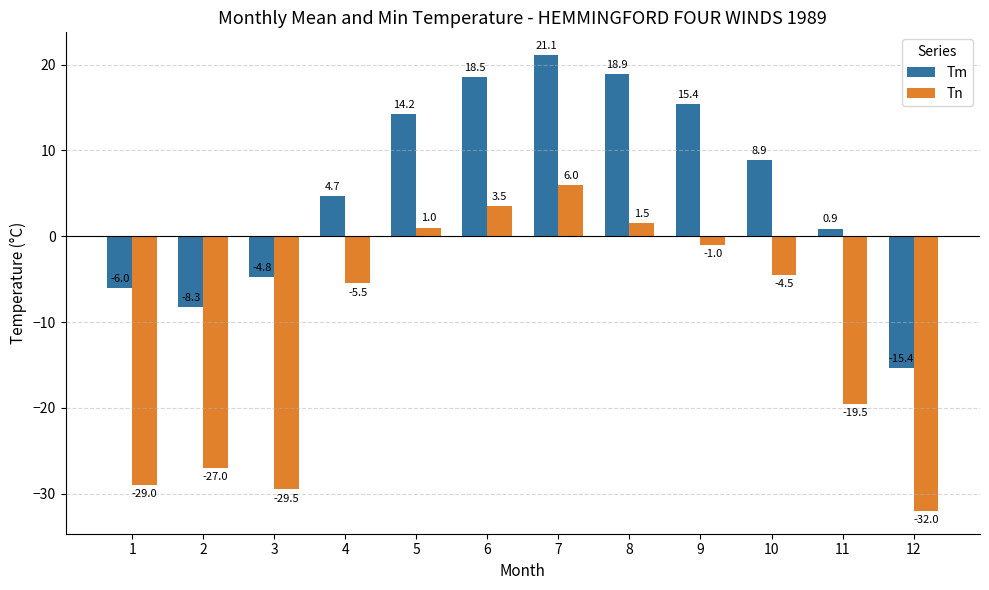

Are the bars grouped side by side (vs. stacked)?

Yes